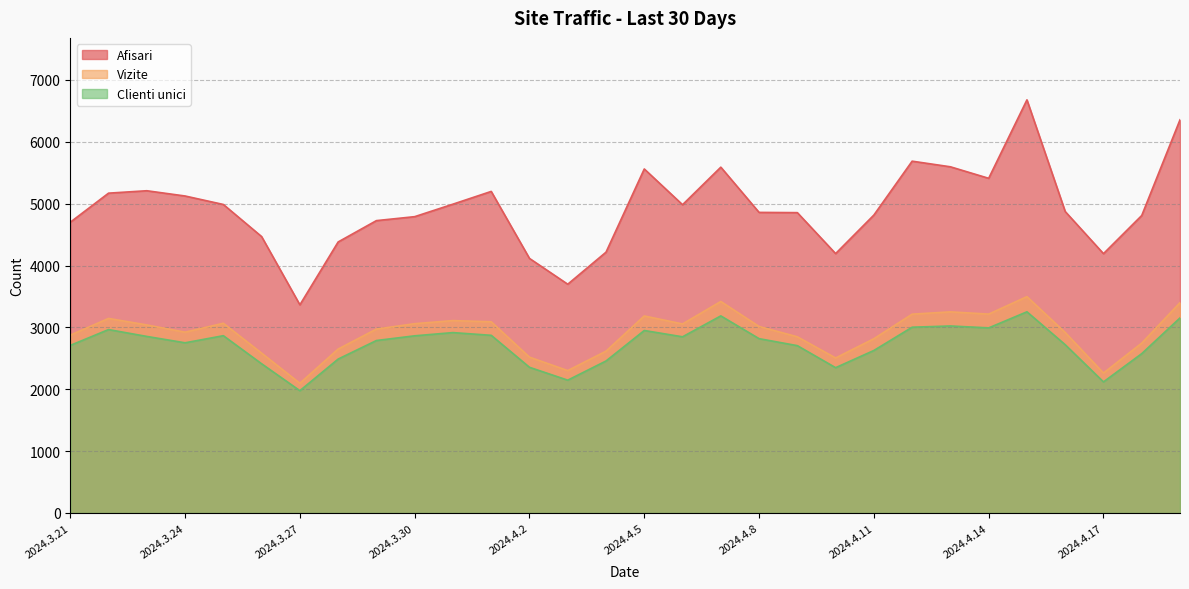

Is it true that Afisari equals 3698 at 2024.4.3?

True